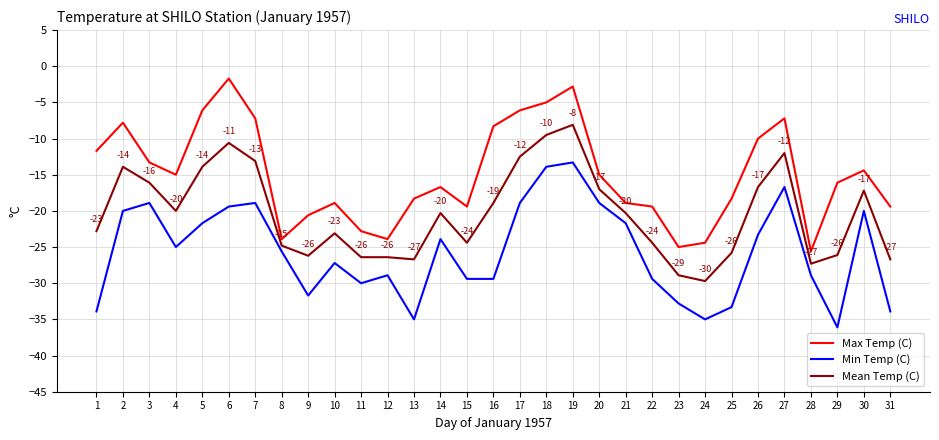

What is the spread (max minus min) of values at 3?

5.6